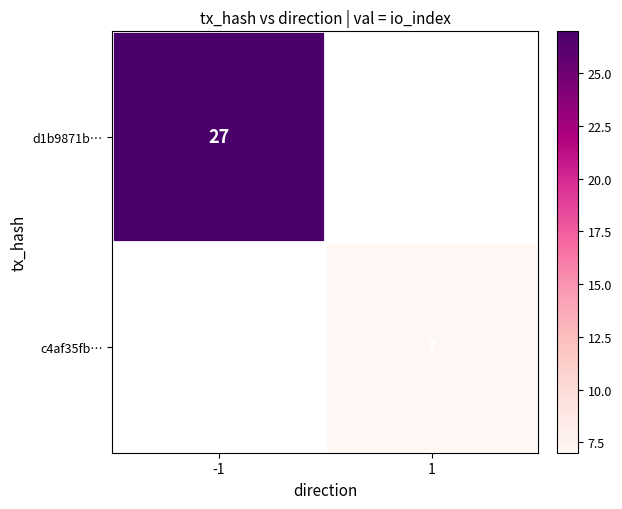

Is it true that c4af35fb… equals 4 at 1?

False